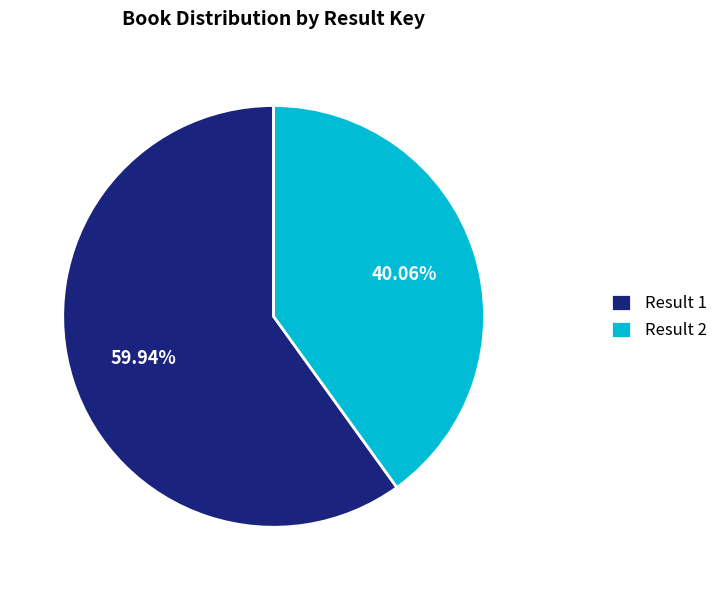

Which has a higher value, Result 2 or Result 1?

Result 1